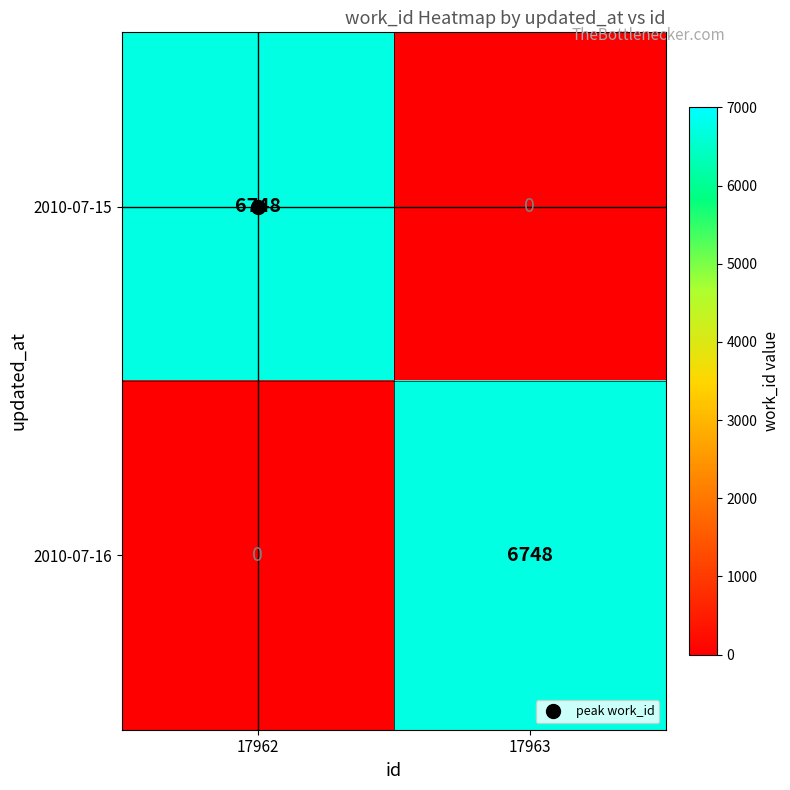

The 2010-07-15 series shows 6748 at 17962. True or false?

True